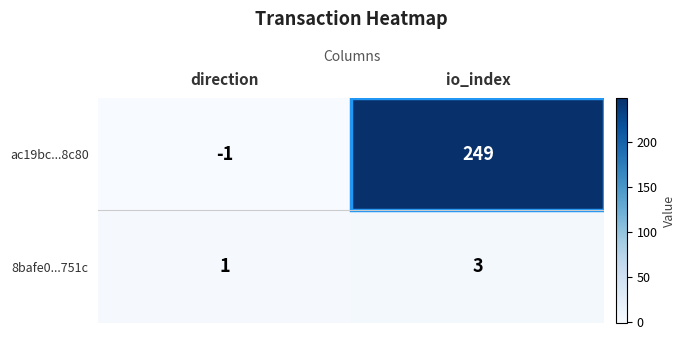

Which label corresponds to the smallest value in the chart?

direction